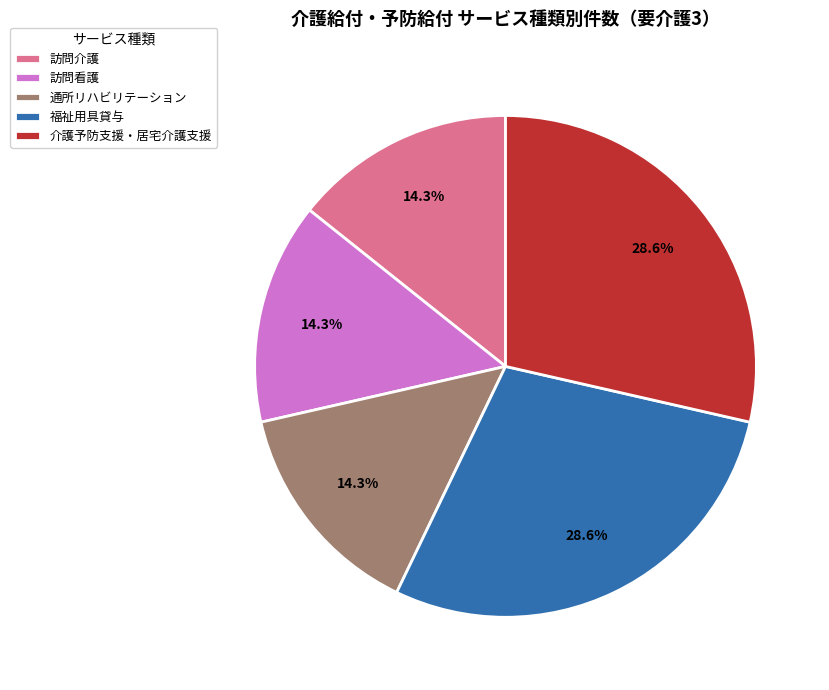

What is the ratio of the value at 訪問看護 to the value at 訪問介護?

1.0